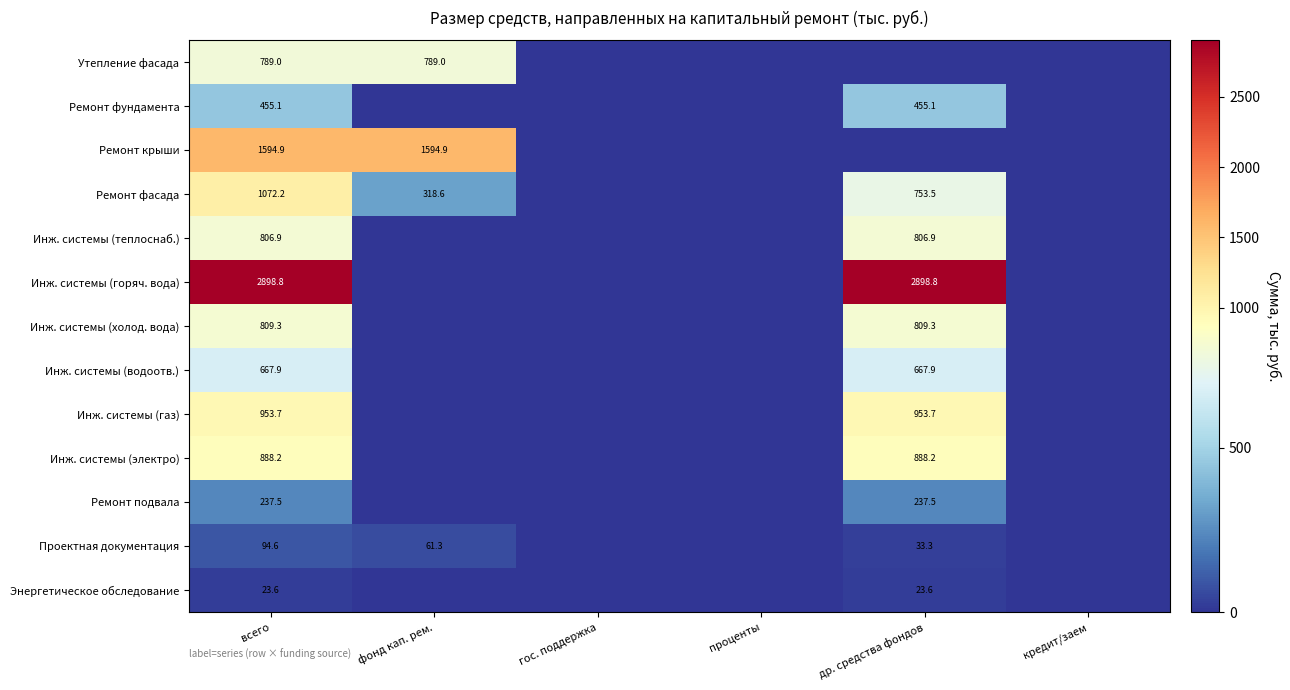

Which has a higher value, фонд кап. рем. or всего?

фонд кап. рем.